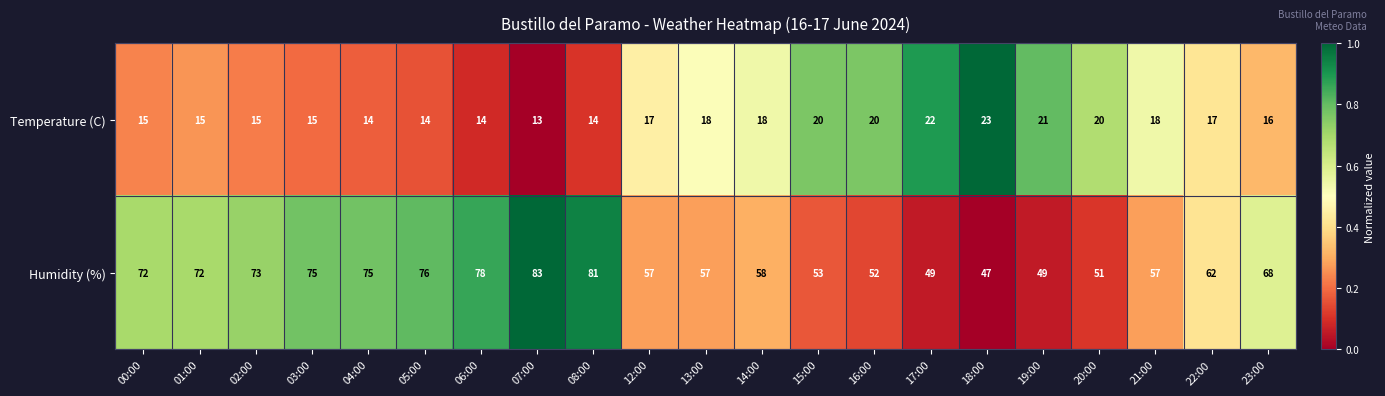

At 23:00, list the series in order from smallest to largest.

Temperature (C), Humidity (%)